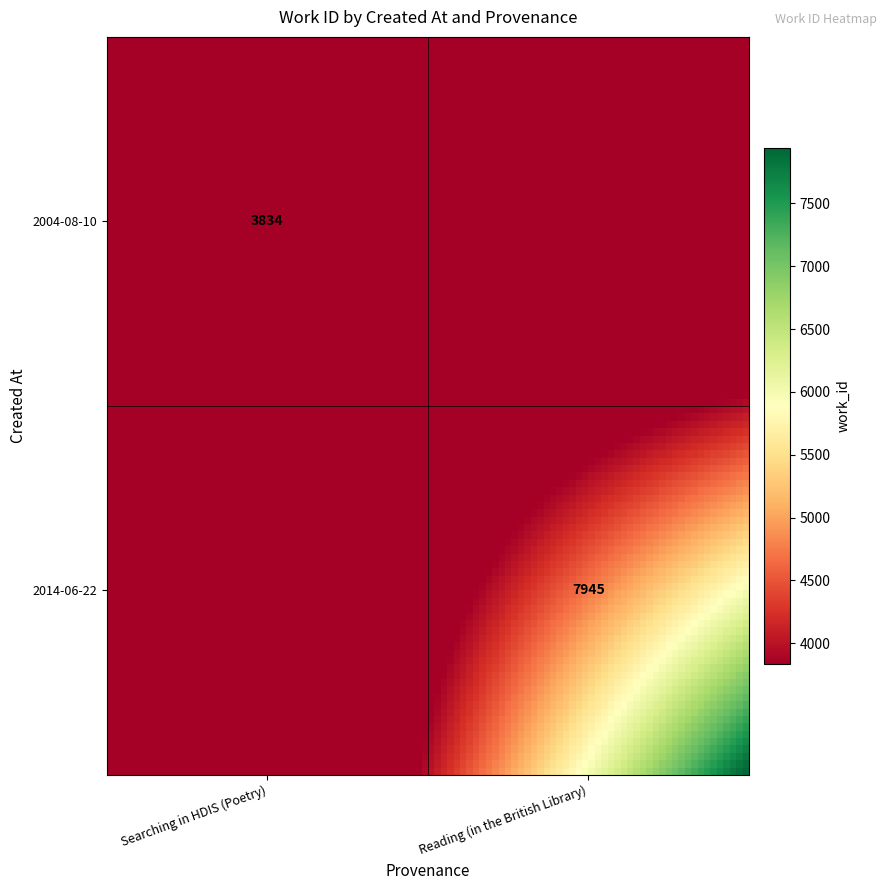

Reading left to right, what are all the values shown in this chart?

3834	7945